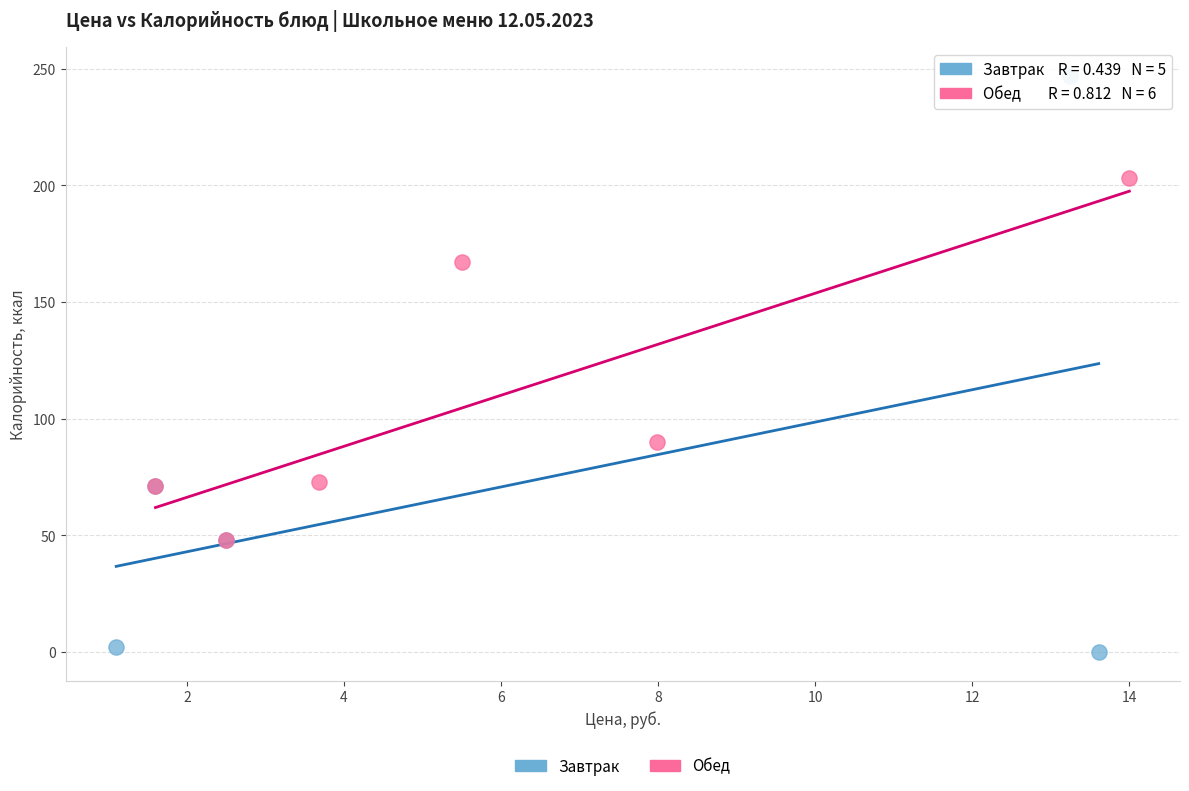

Which series reaches the maximum Y coordinate?

Завтрак